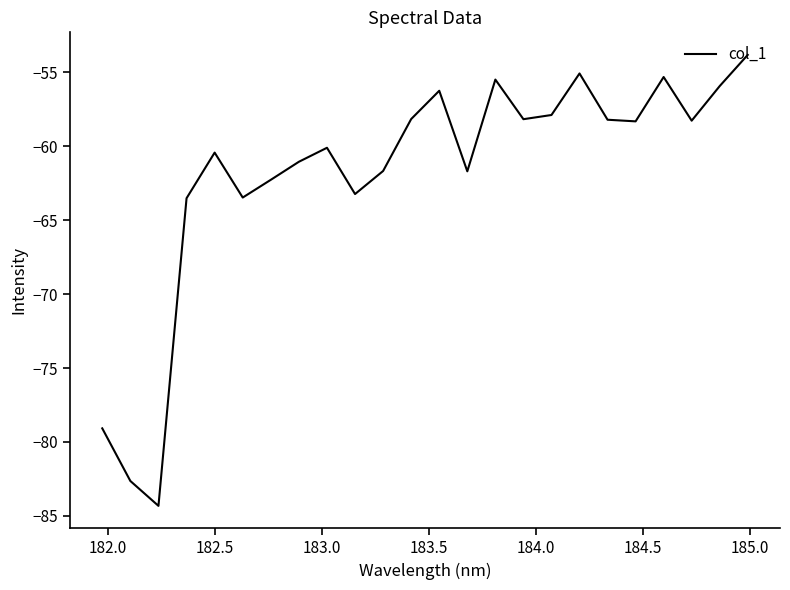

What is the maximum value shown in the chart?

-53.8